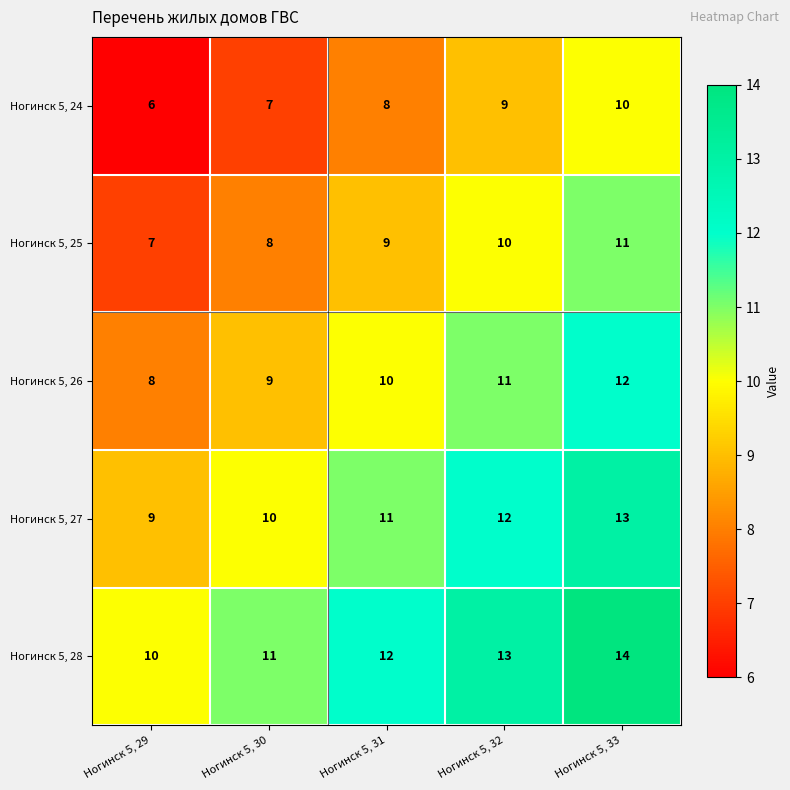

What is the average value of the Ногинск 5, 24 series?

8